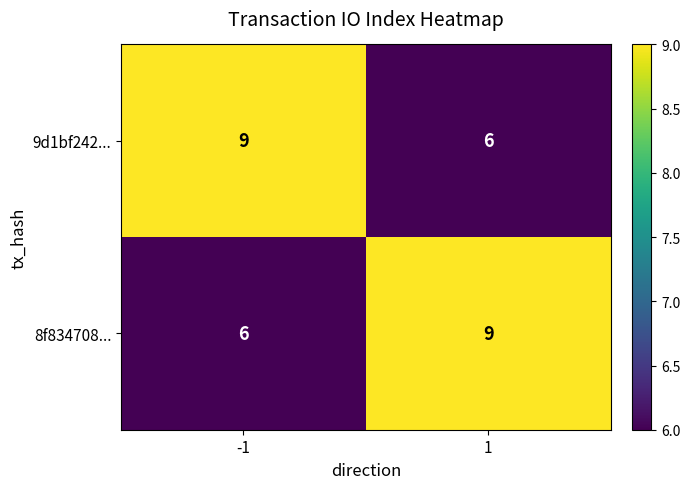

What is the lowest value of the 8f834708... series?

6